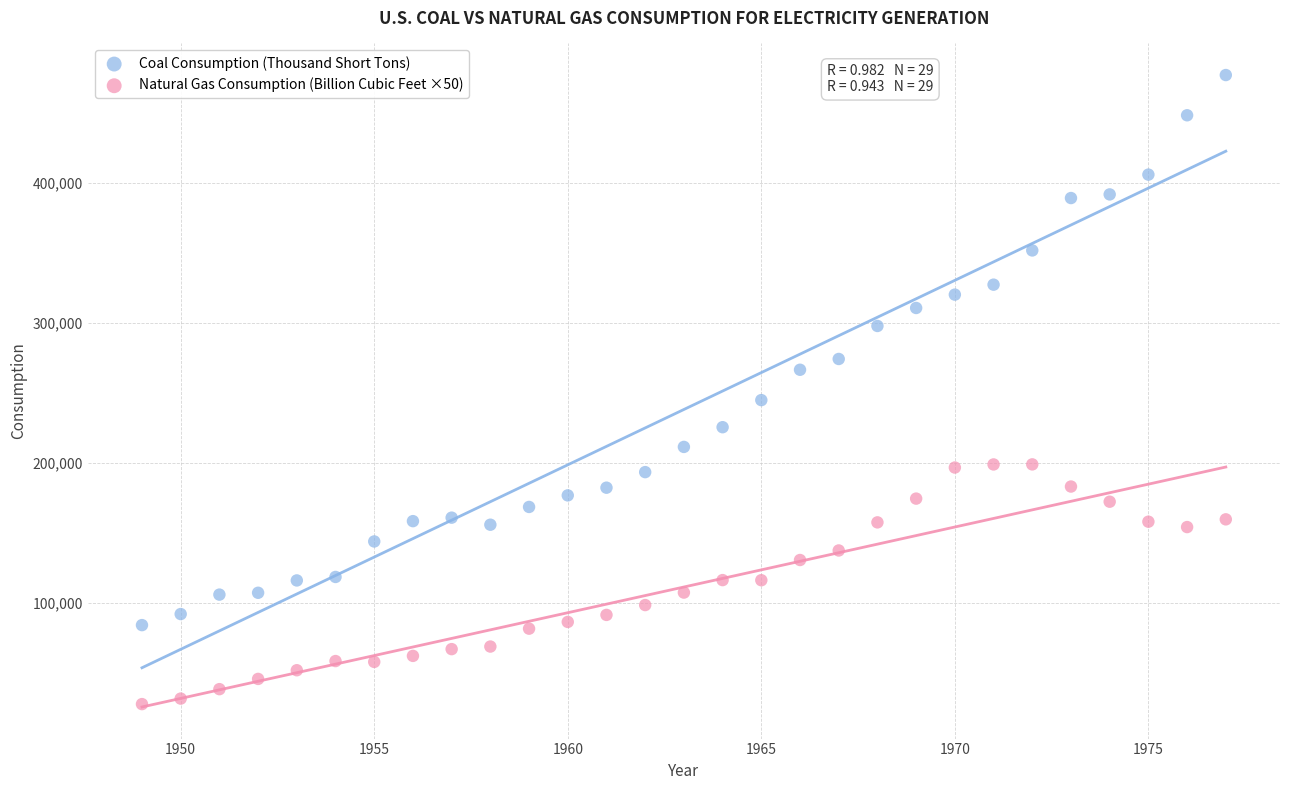

What are all the series names shown in the legend?

Coal Consumption (Thousand Short Tons), Natural Gas Consumption (Billion Cubic Feet ×50)